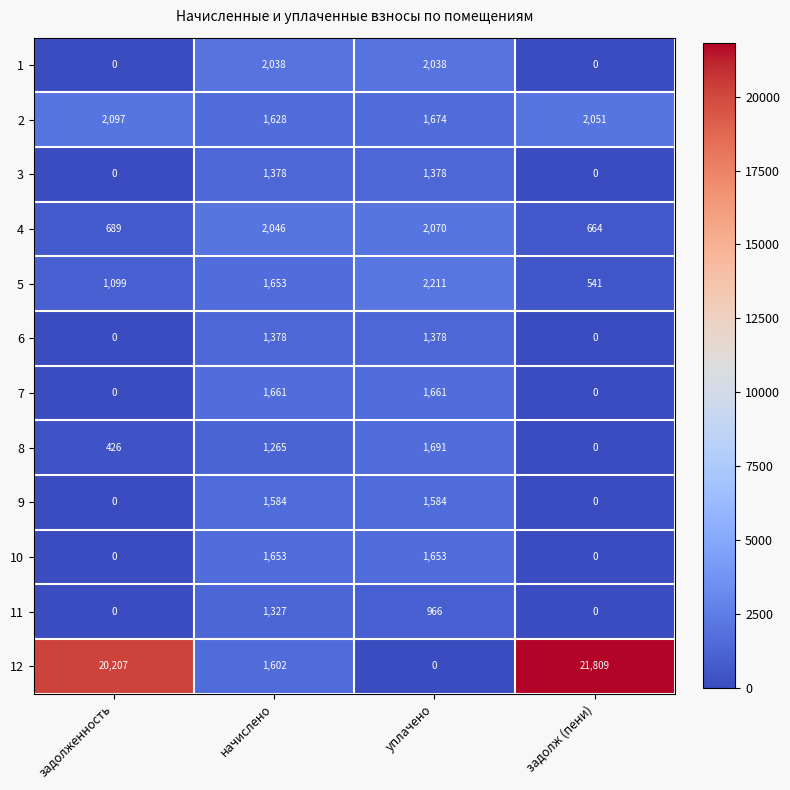

Which category has the lowest value in the 8 series?

задолж (пени)